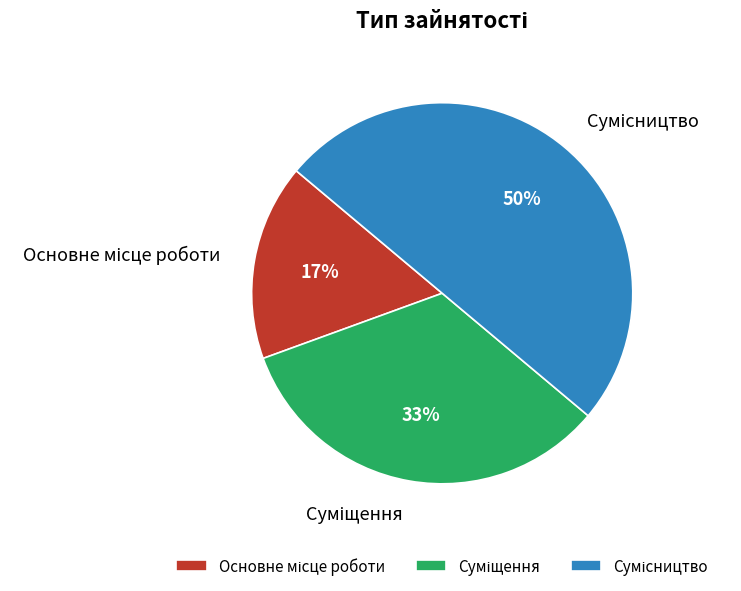

How many slices are in this pie chart?

3